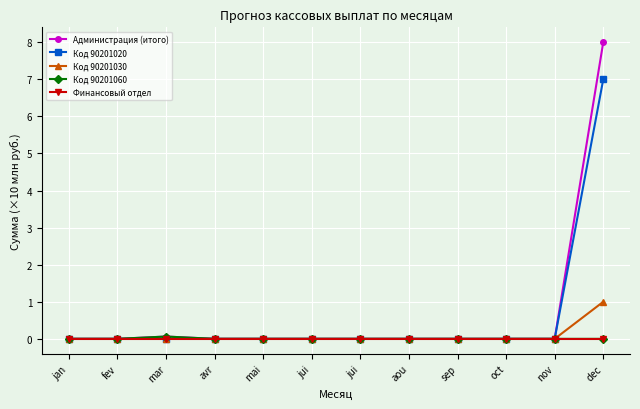

The Финансовый отдел series shows 0.0 at fev. True or false?

True